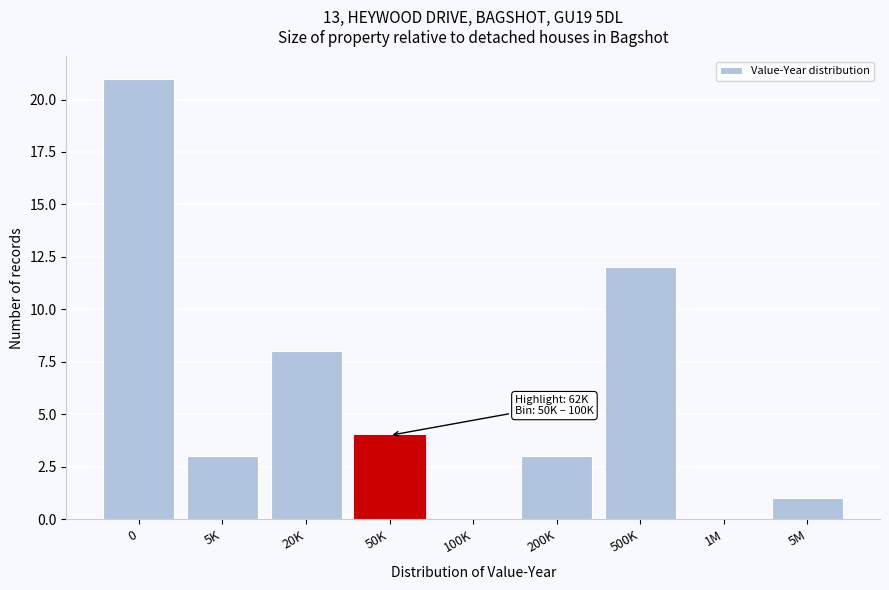

Reading left to right, extract all data points from this chart.

0=21	5K=3	20K=8	50K=4	100K=0	200K=3	500K=12	1M=0	5M=1